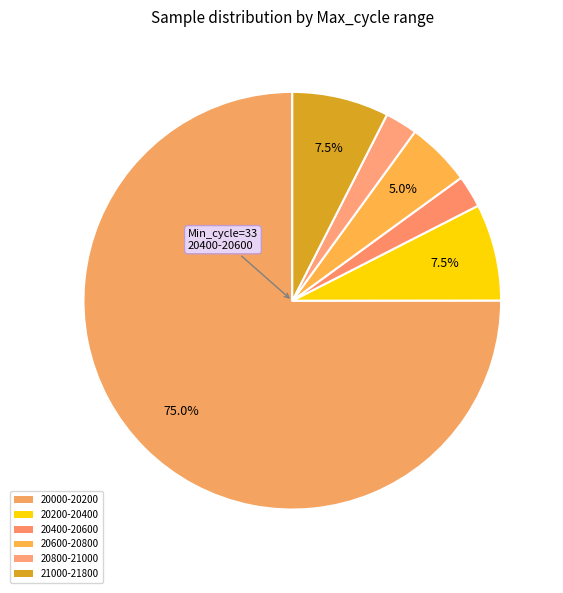

How many slices are in this pie chart?

6